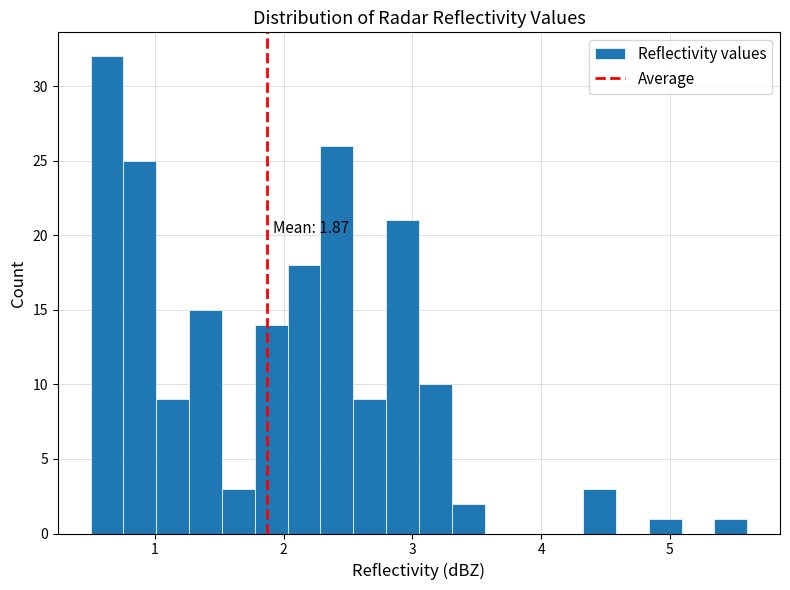

Around what value on the x-axis is the tallest bar? Give the approximate position of its centre, as read against the axis.

0.6